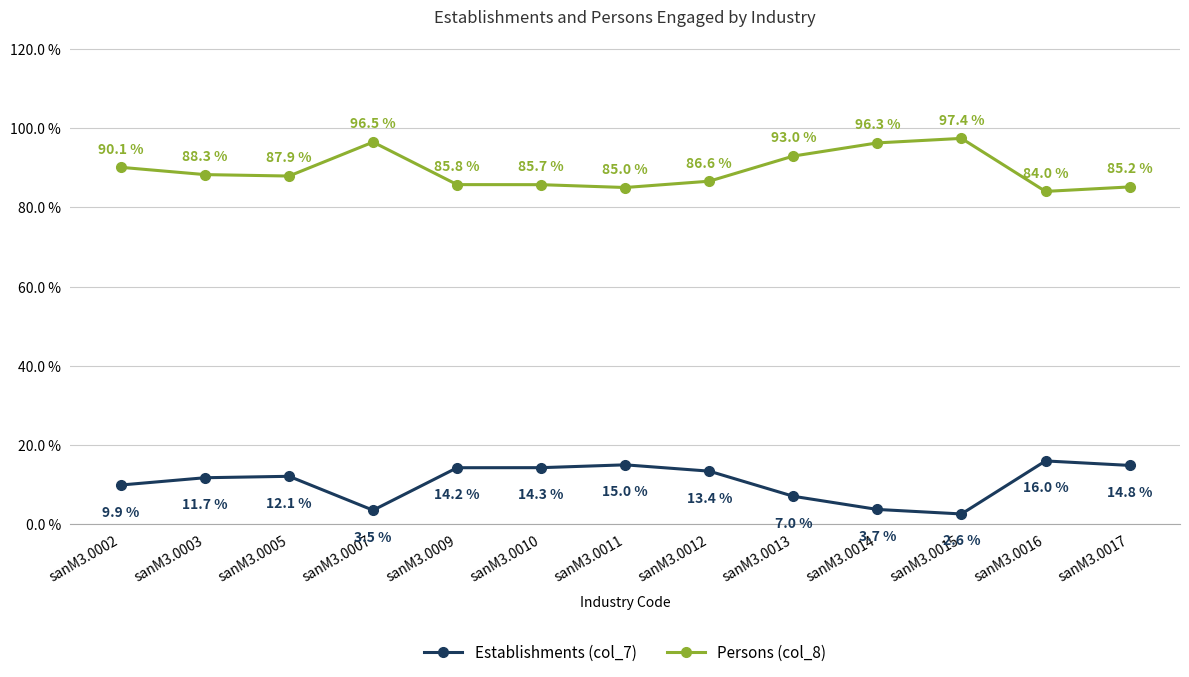

True or false: Persons (col_8) and Establishments (col_7) cross at least once.

False